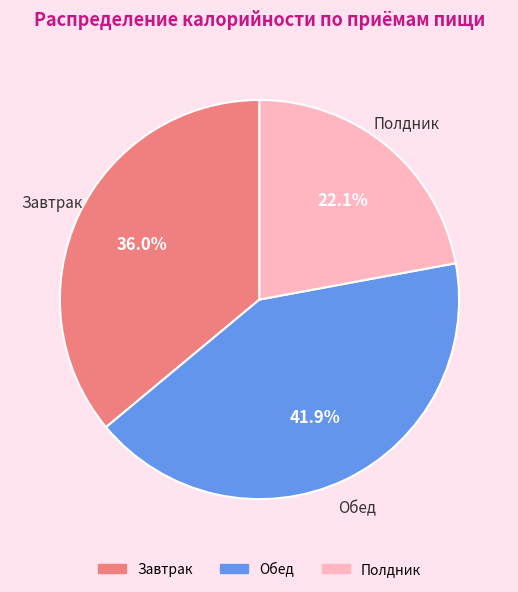

Is there any slice that represents more than half of the pie?

No